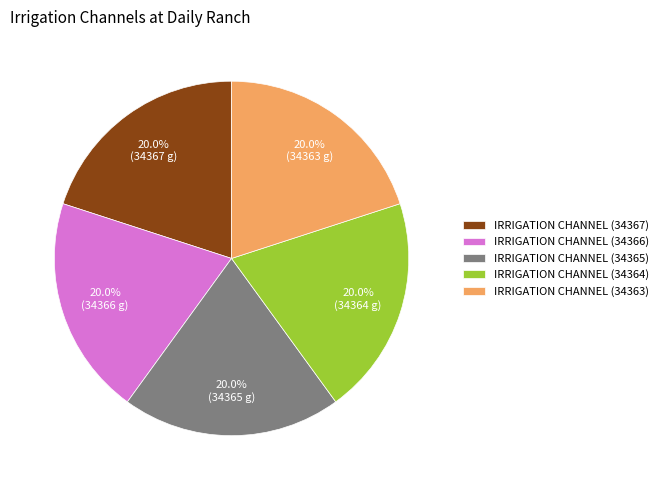

Does any single category account for the majority?

No